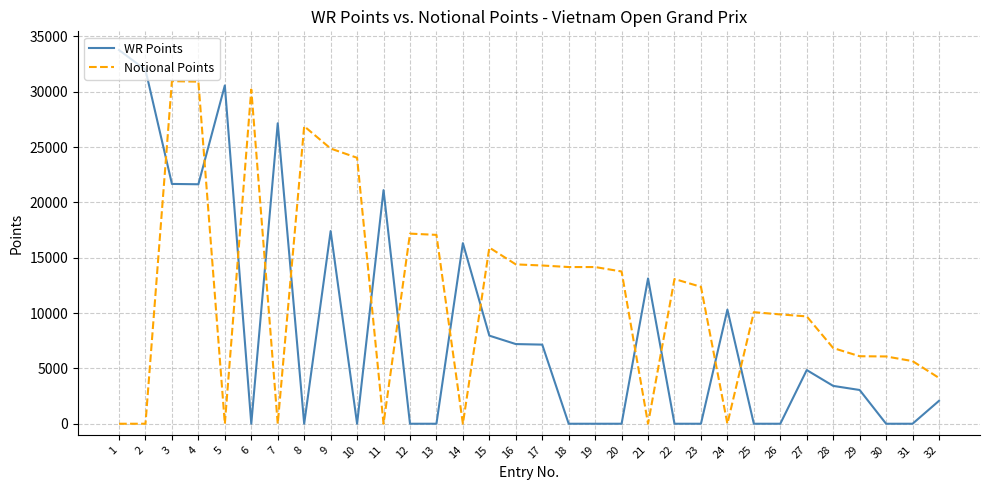

What is the difference between the highest and lowest values at 29?

3050